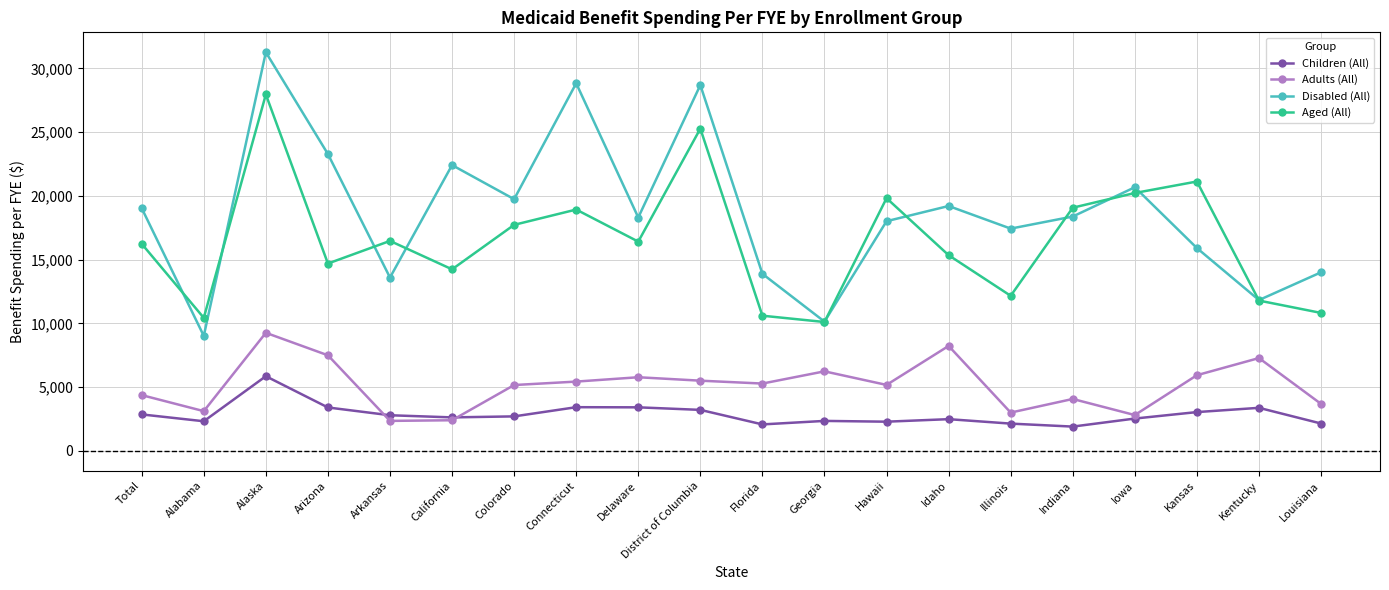

How many lines are shown in the chart?

4